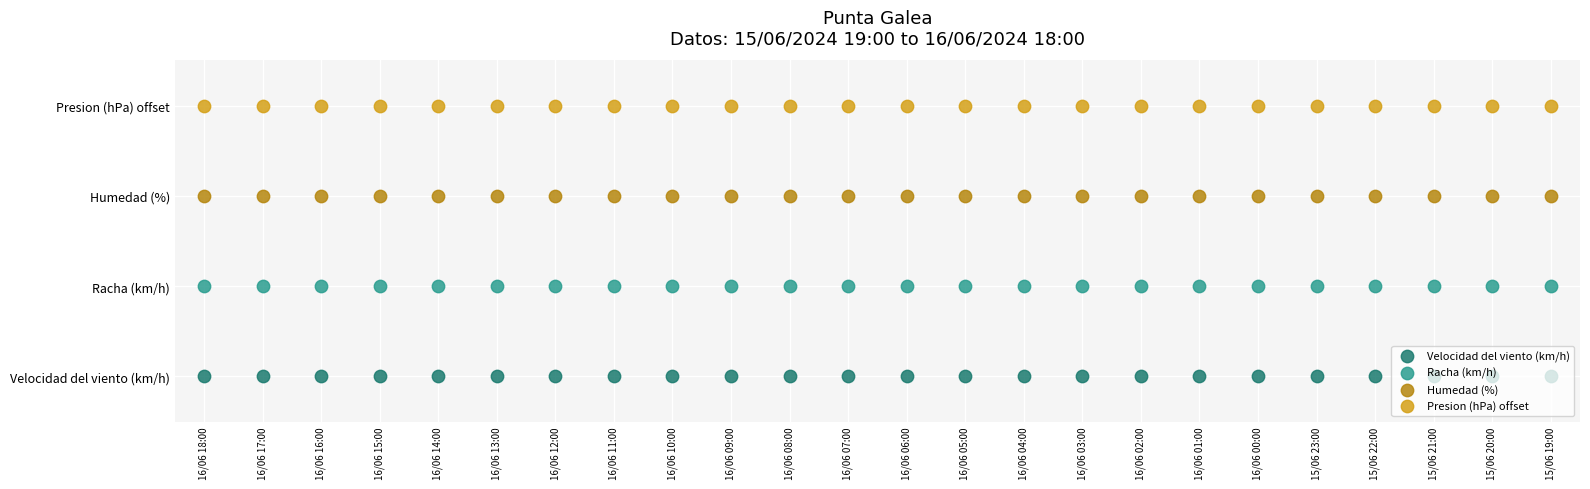

True or false: Humedad (%) has a value of 2 at 16/06 08:00.

True